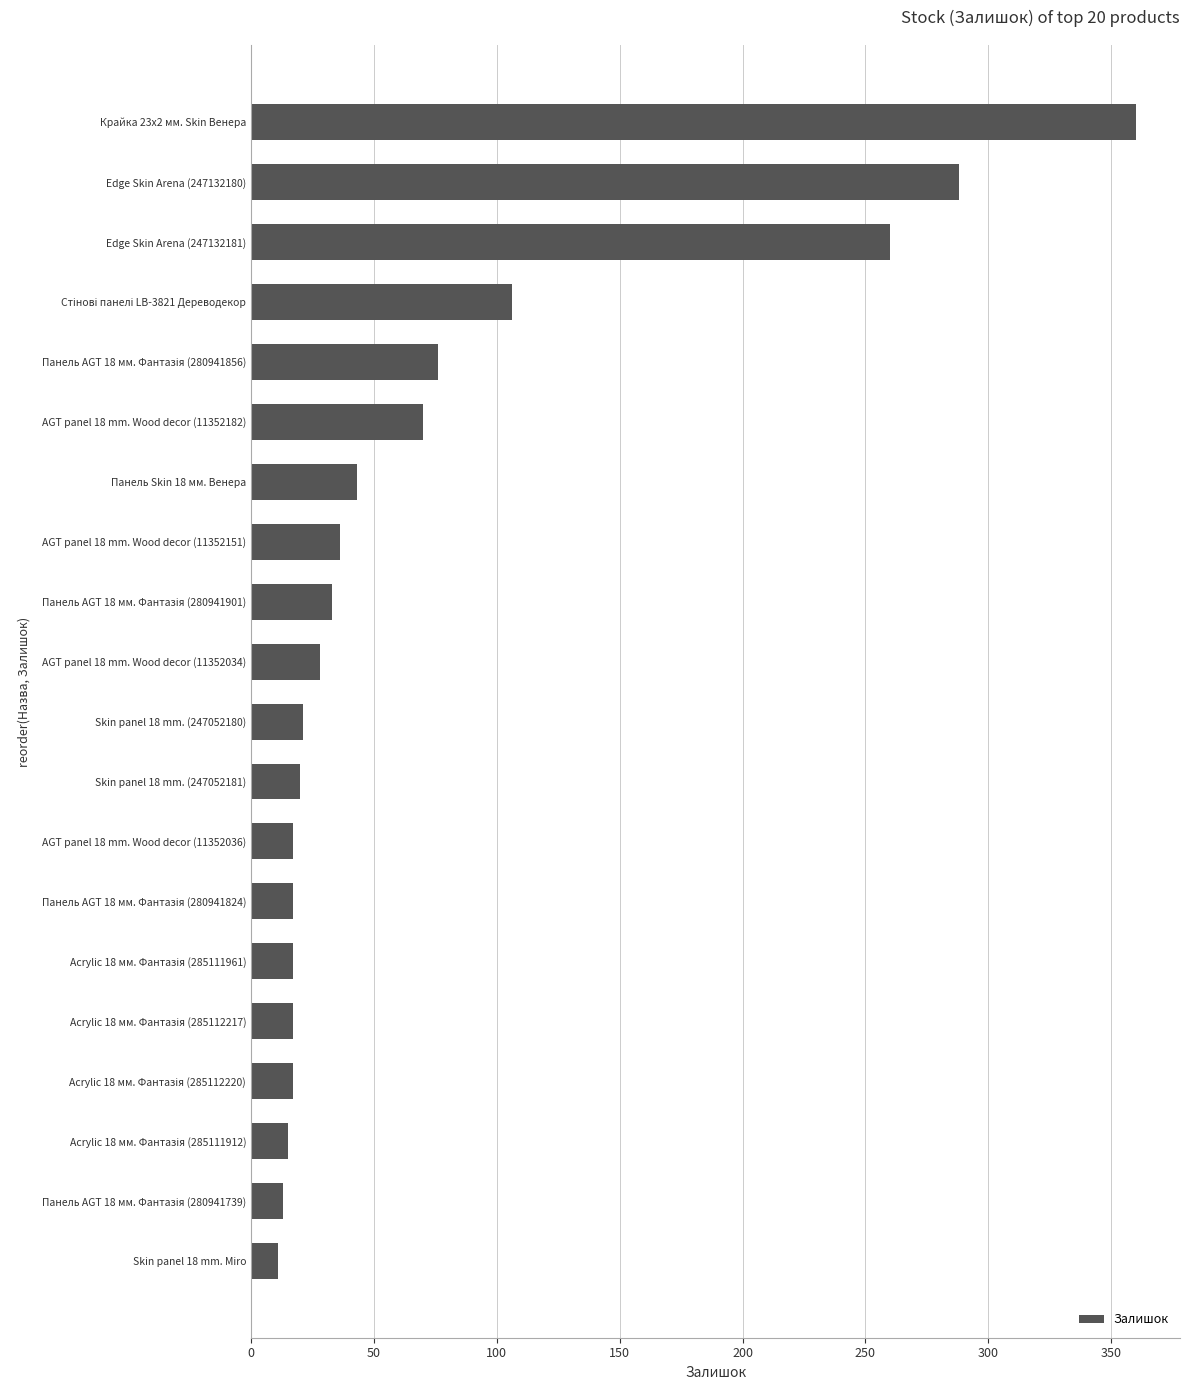

How many data points does each series have?

20